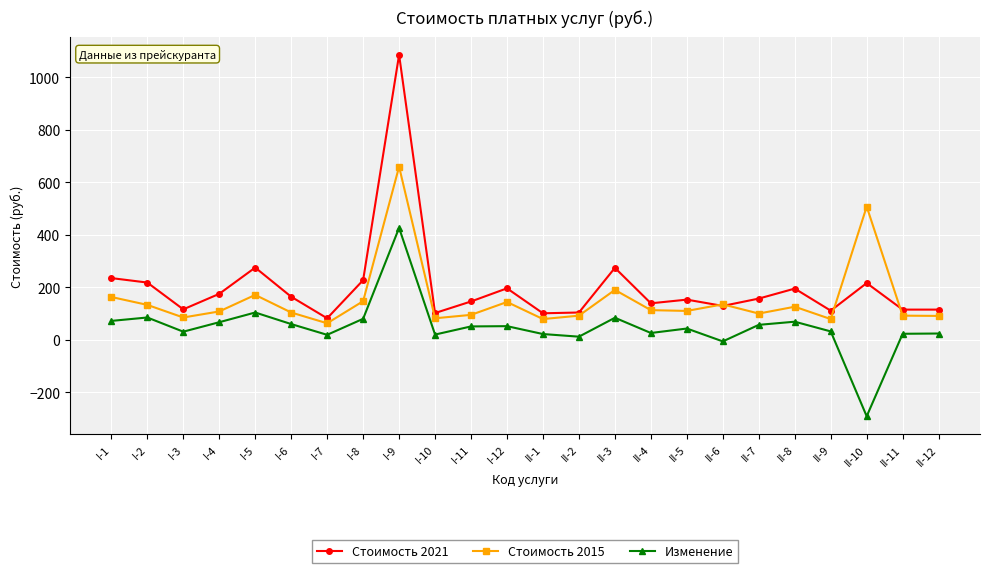

At which category does the chart reach its minimum across all series?

II-10